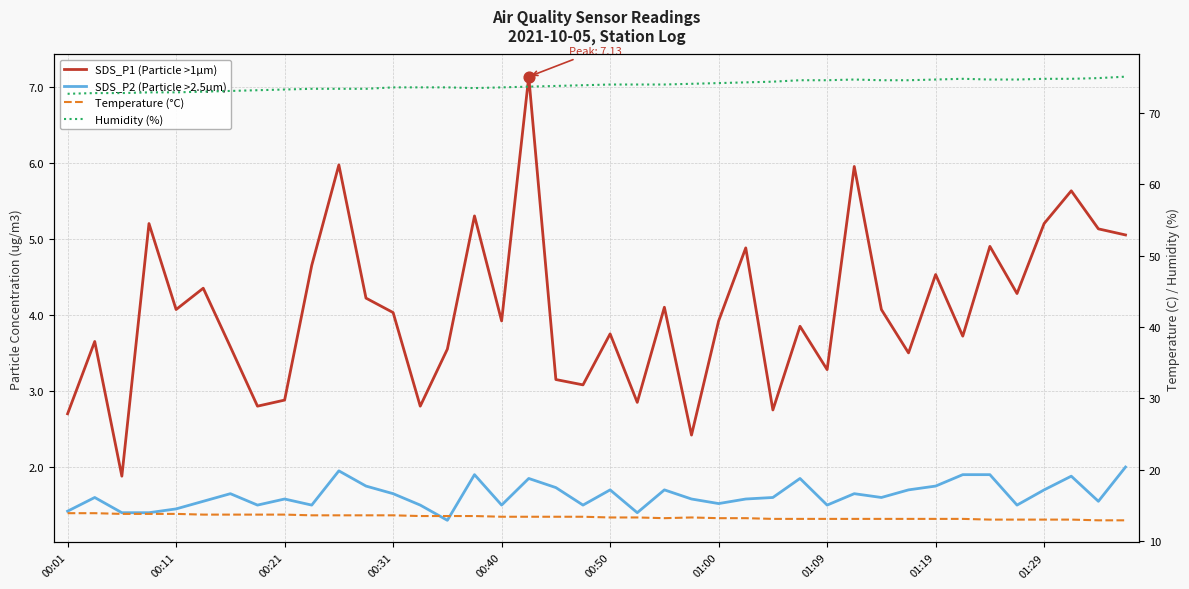

Which series contains the lowest Y value?

SDS_P2 (Particle >2.5µm)